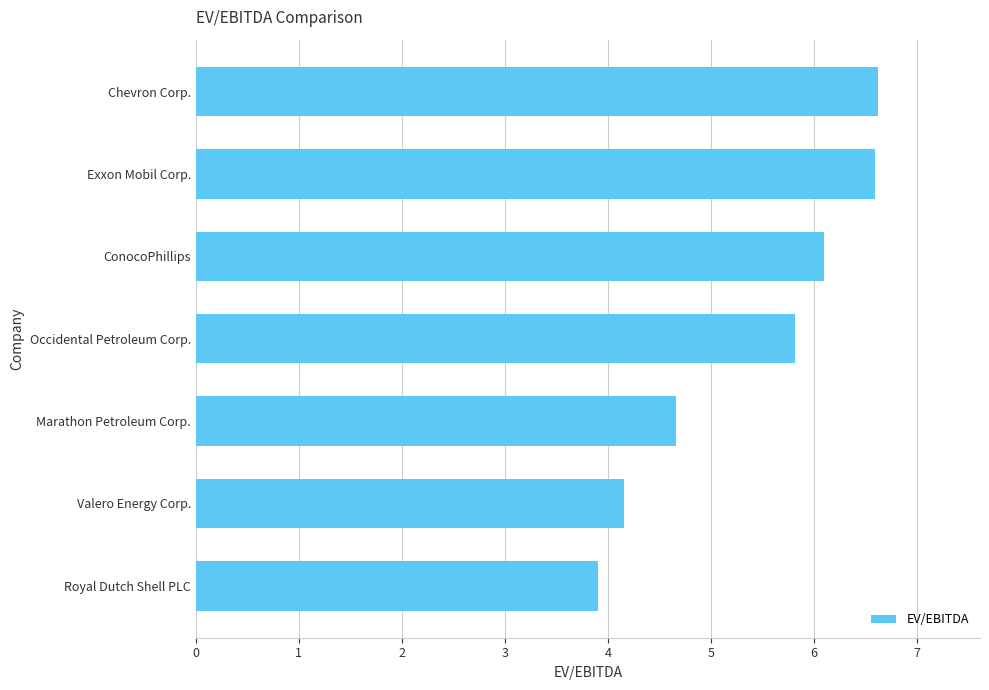

Which has a higher value, Royal Dutch Shell PLC or Occidental Petroleum Corp.?

Occidental Petroleum Corp.